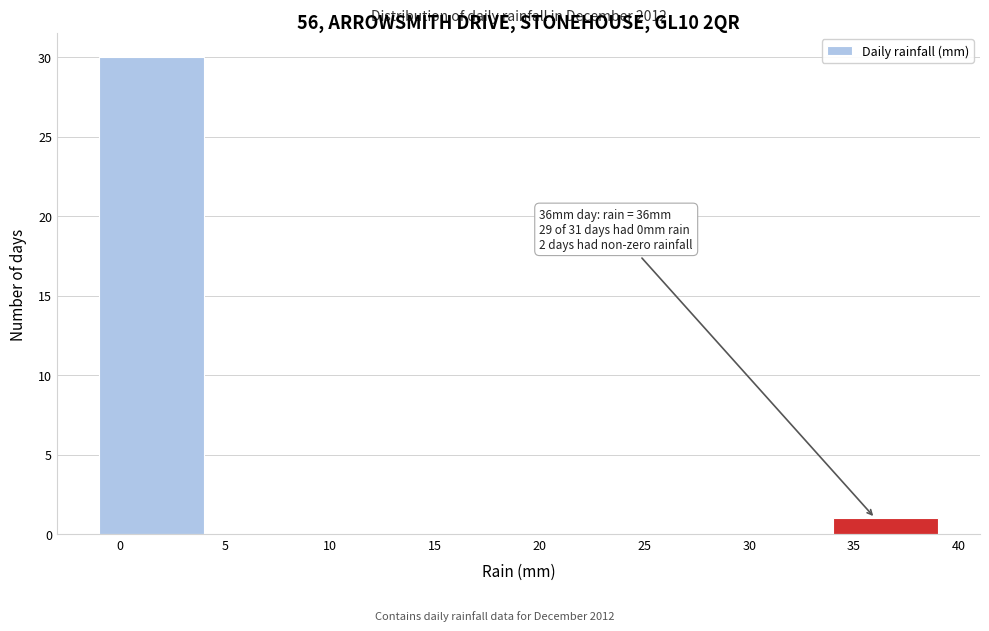

Which range on the x-axis has the tallest bar?

-1 to 4